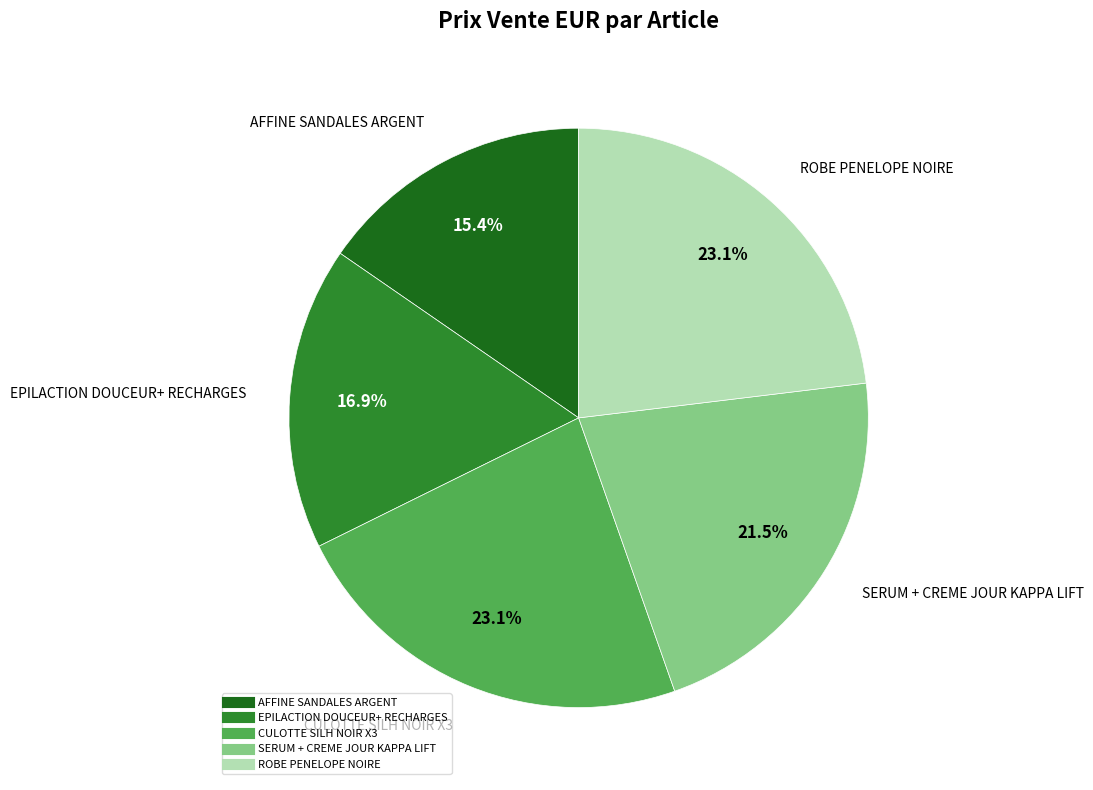

What is the smallest slice in the pie chart?

AFFINE SANDALES ARGENT